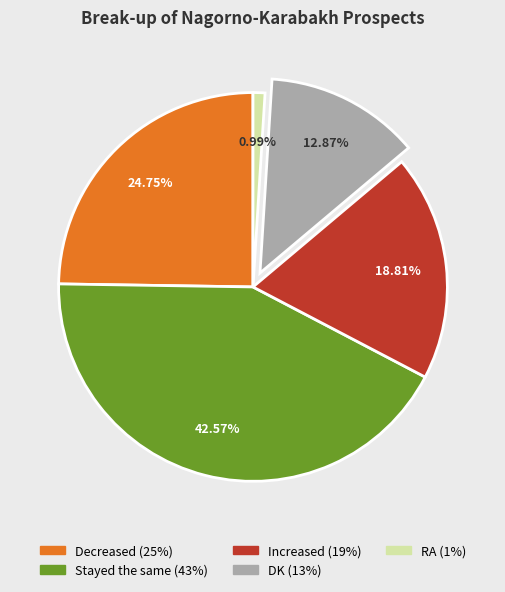

To the nearest percent, what percentage of the pie is Decreased?

25%